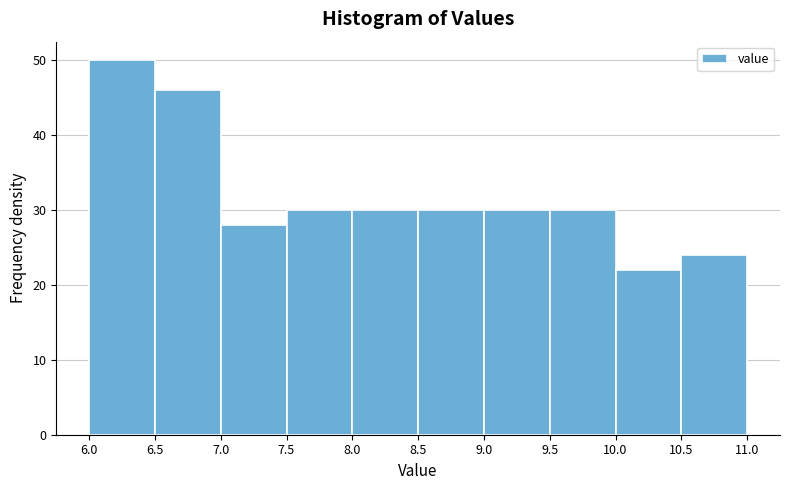

Reading left to right, transcribe this chart: for each bar, give the range it covers on the x-axis and its height. The values are not printed on the chart, so give them approximately, as read against the axis.

6.0 to 6.5: 50
6.5 to 7.0: 46
7.0 to 7.5: 28
7.5 to 8.0: 30
8.0 to 8.5: 30
8.5 to 9.0: 30
9.0 to 9.5: 30
9.5 to 10.0: 30
10.0 to 10.5: 22
10.5 to 11.0: 24